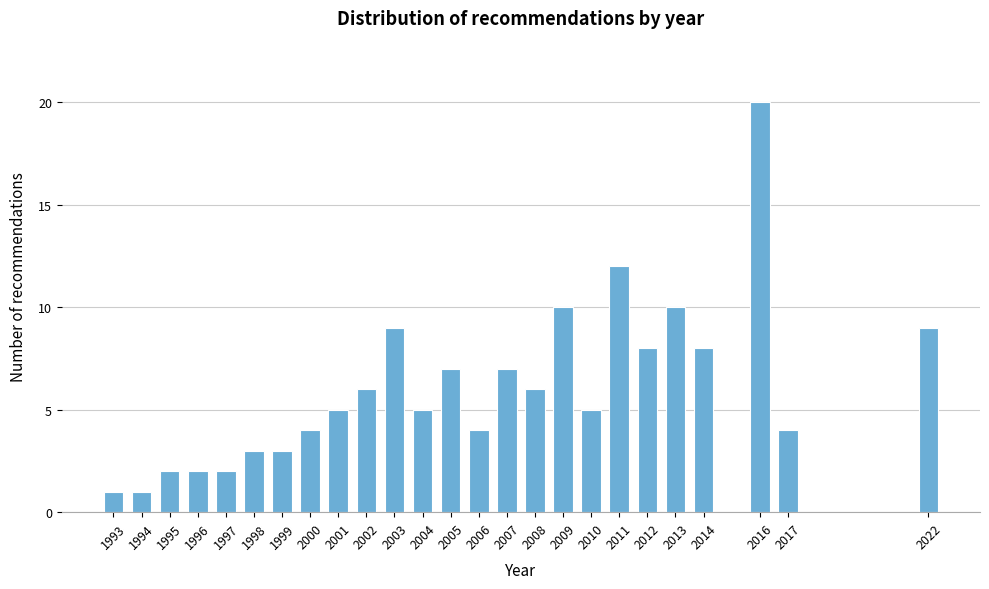

Reading left to right, extract all data points from this chart.

1993=1	1994=1	1995=2	1996=2	1997=2	1998=3	1999=3	2000=4	2001=5	2002=6	2003=9	2004=5	2005=7	2006=4	2007=7	2008=6	2009=10	2010=5	2011=12	2012=8	2013=10	2014=8	2016=20	2017=4	2022=9